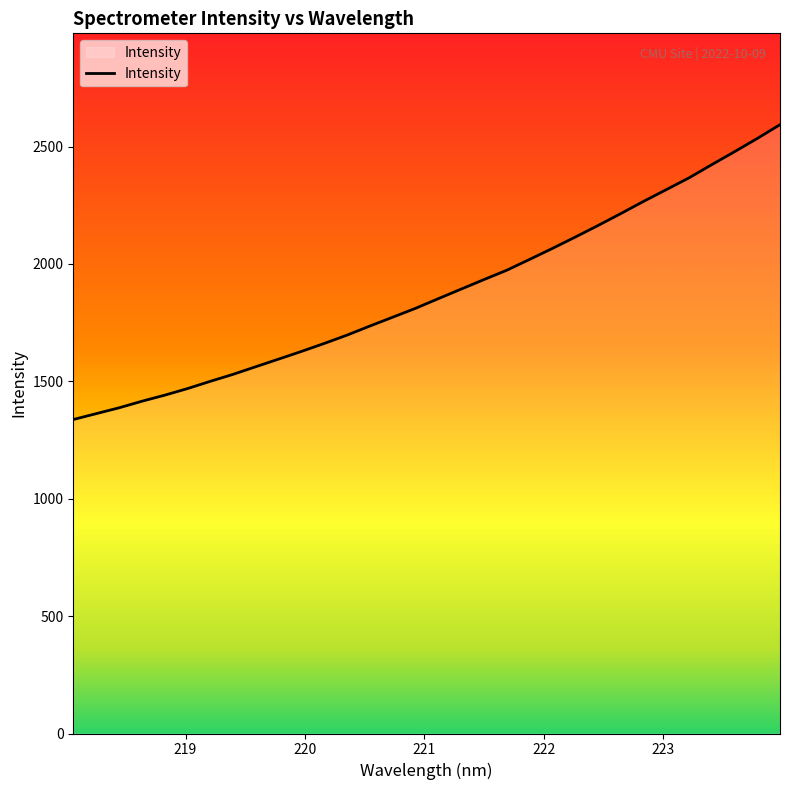

What is the sum of all values?

60109.1